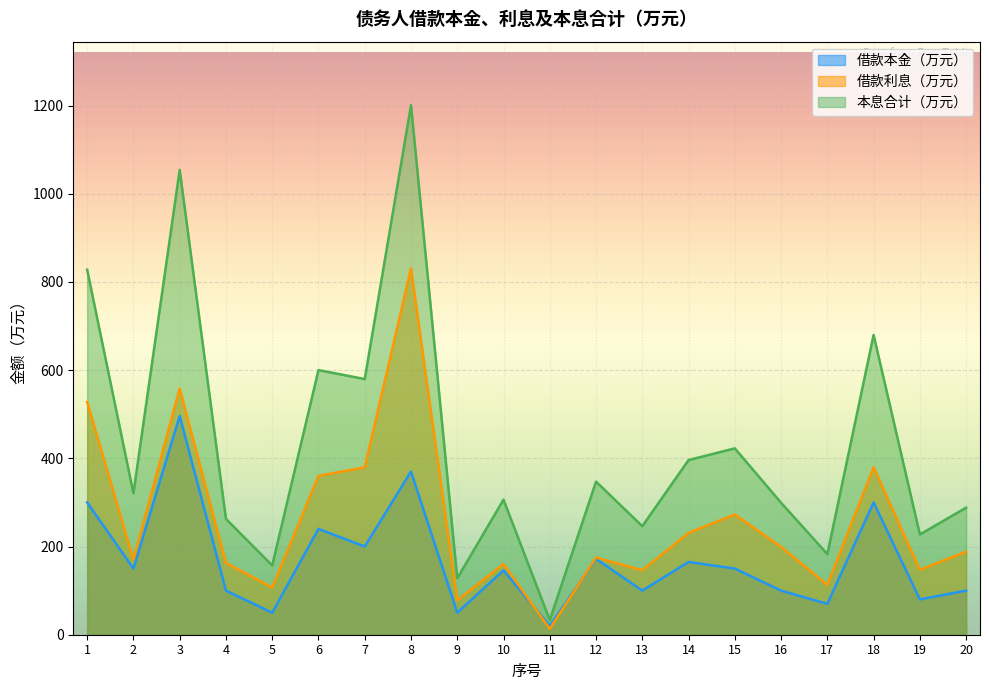

List the labels in order of 本息合计（万元） value, smallest first.

11, 9, 5, 17, 19, 13, 4, 20, 16, 10, 2, 12, 14, 15, 7, 6, 18, 1, 3, 8